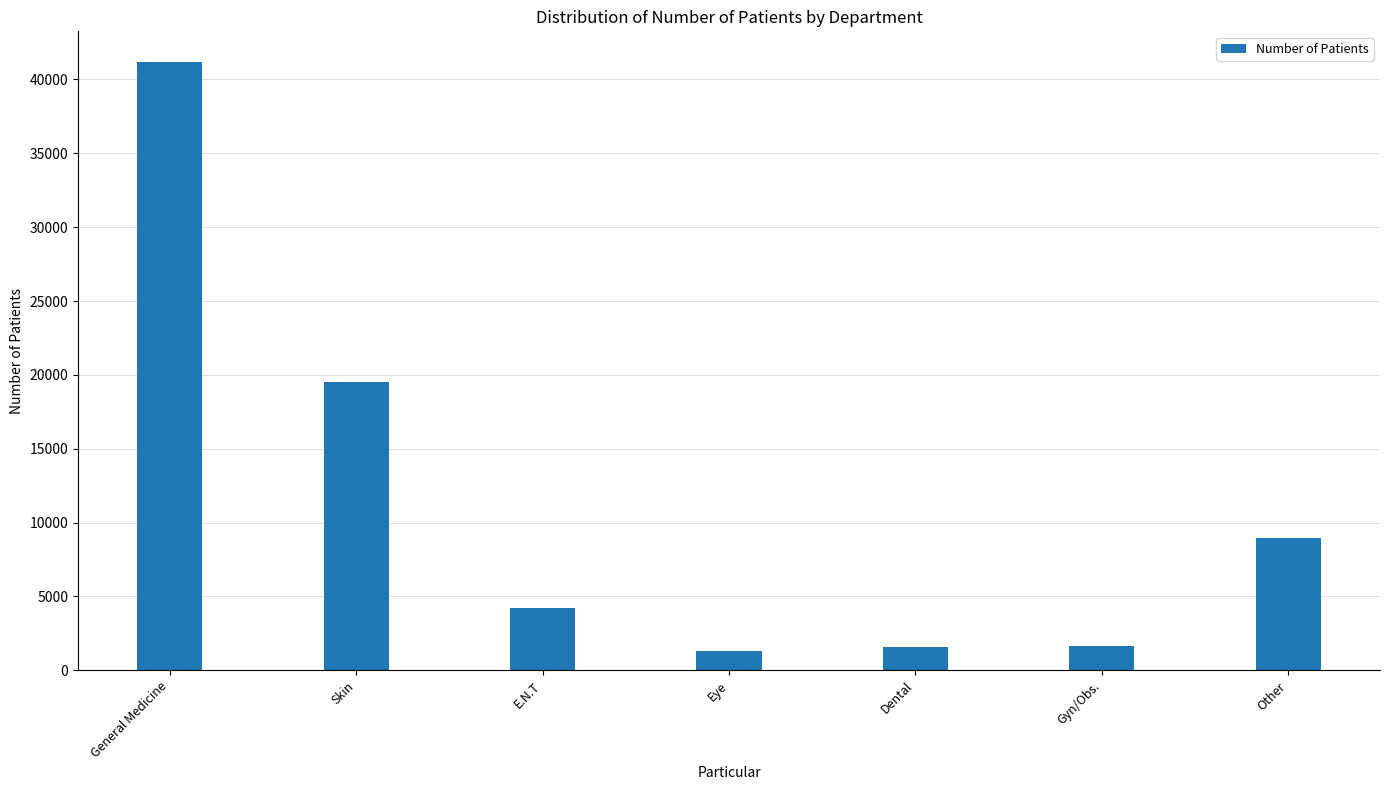

The value at General Medicine is 10946. True or false?

False